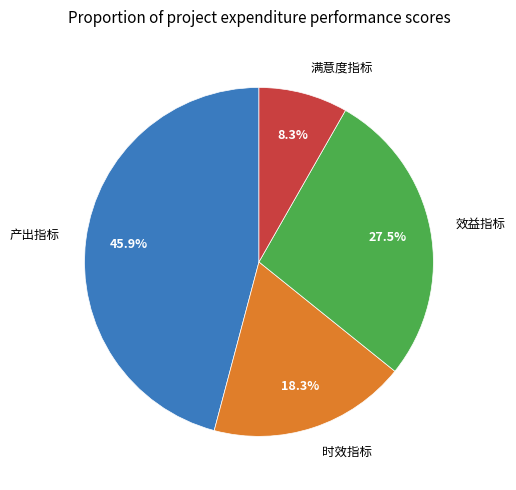

How much of the chart is everything except 效益指标?

72.5%